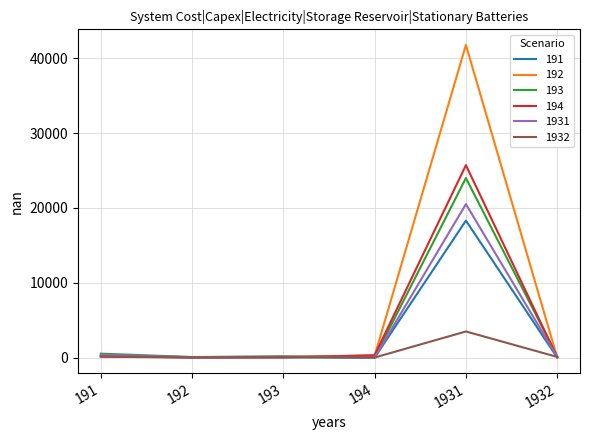

Is this an area chart (filled region under the line)?

No